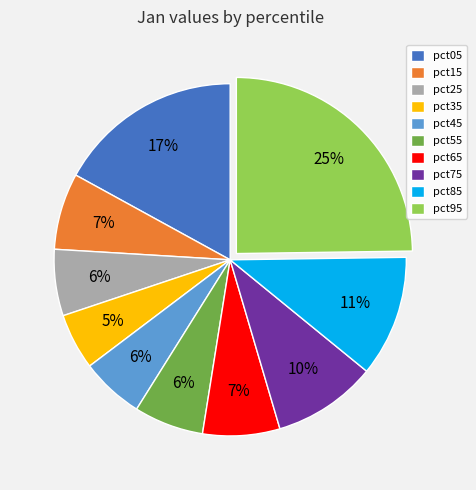

The pct55 slice represents 6% of the pie. True or false?

True